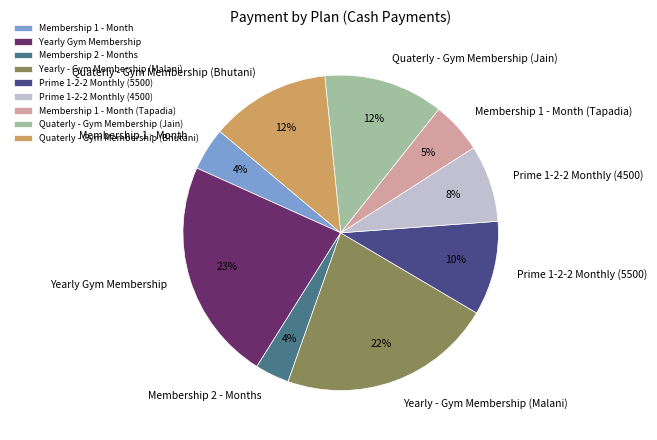

How many slices are in this pie chart?

9